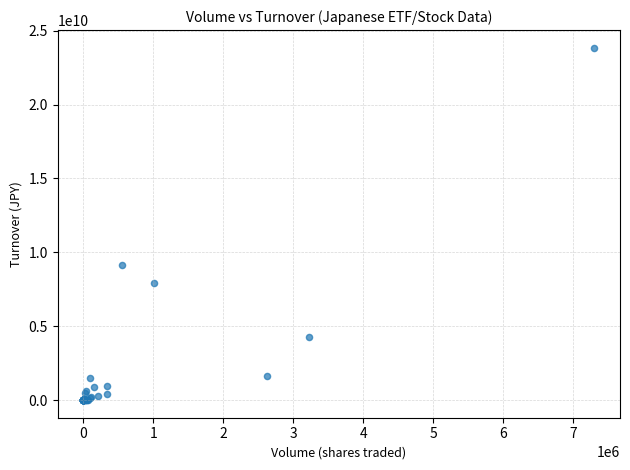

What Y value in the scatter plot is closest to 11922664737?

9135712760